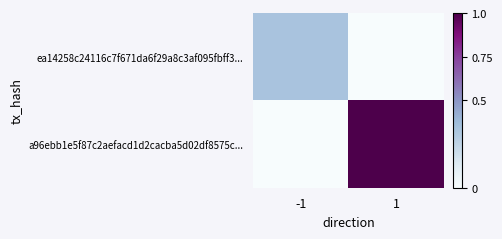

Reading left to right, list all the values displayed in this chart.

ea14258c24116c7f671da6f29a8c3af095fbff3...: -1=0.3	1=0.0
a96ebb1e5f87c2aefacd1d2cacba5d02df8575c...: -1=0.0	1=1.0